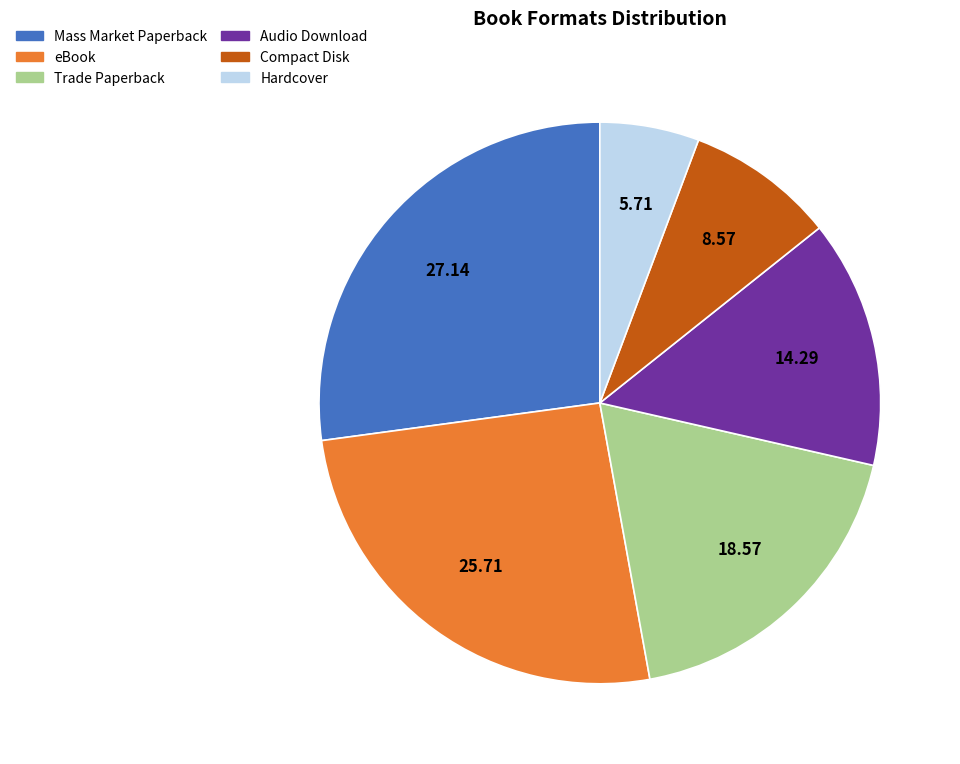

Rank the categories by value from highest to lowest.

Mass Market Paperback, eBook, Trade Paperback, Audio Download, Compact Disk, Hardcover